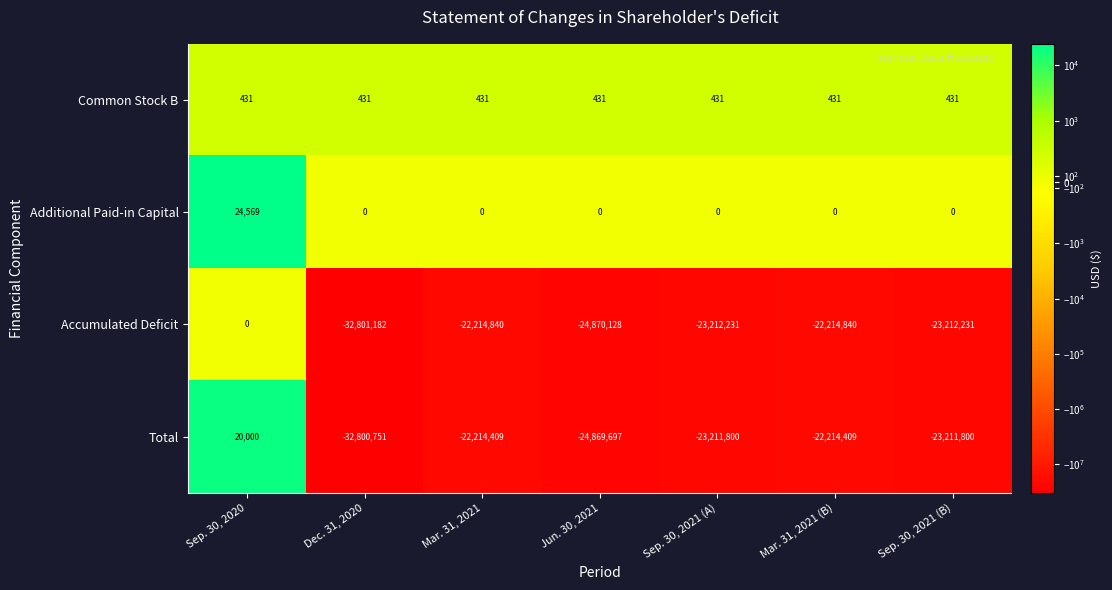

What is the maximum value shown in the chart?

24569